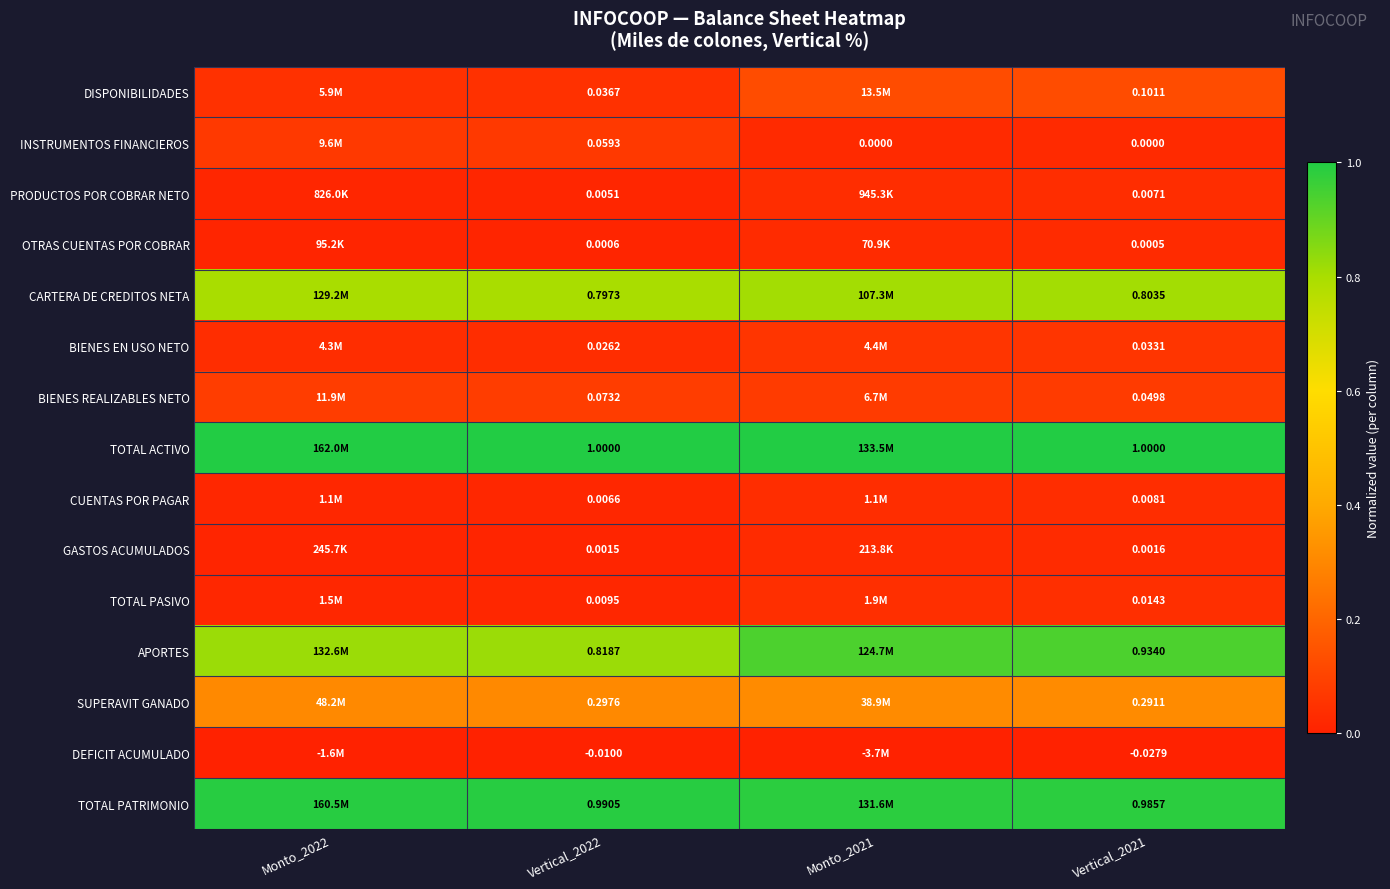

Is the value of TOTAL PATRIMONIO at Vertical_2022 greater than the value of TOTAL ACTIVO at Vertical_2021?

No